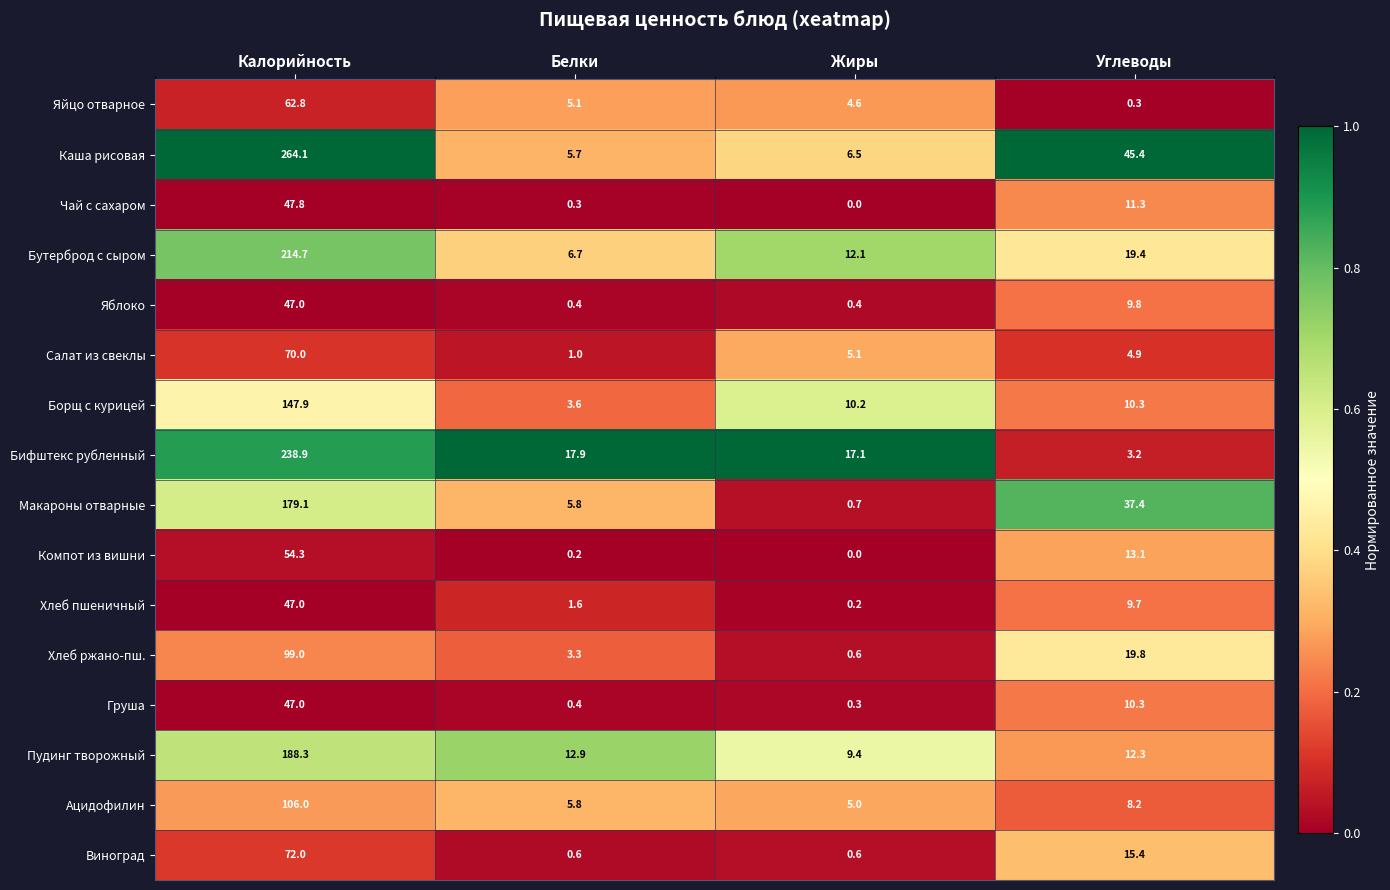

Is it true that Яблоко equals 0.4 at Белки?

True